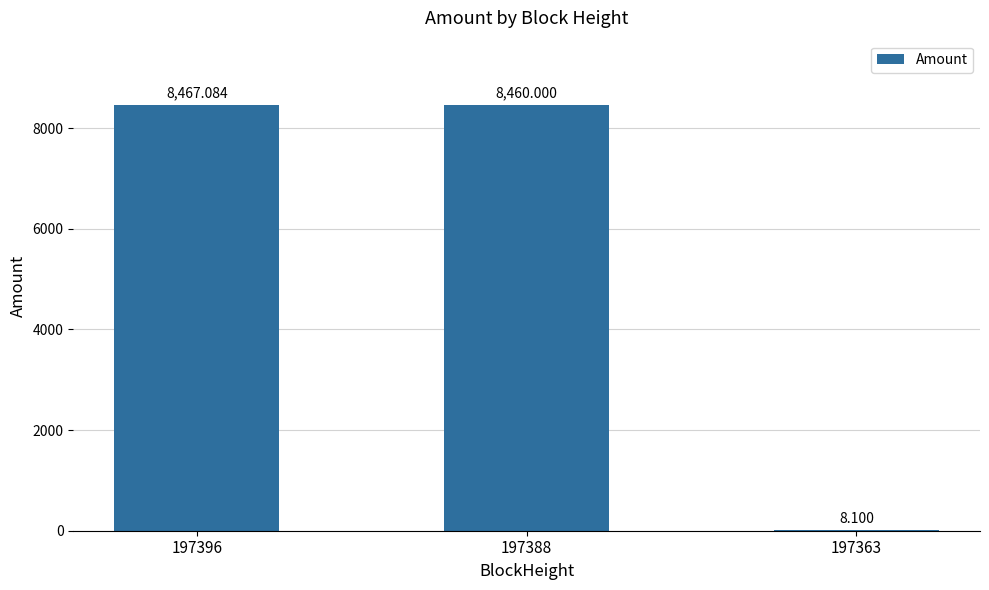

Are the bars grouped side by side (vs. stacked)?

No